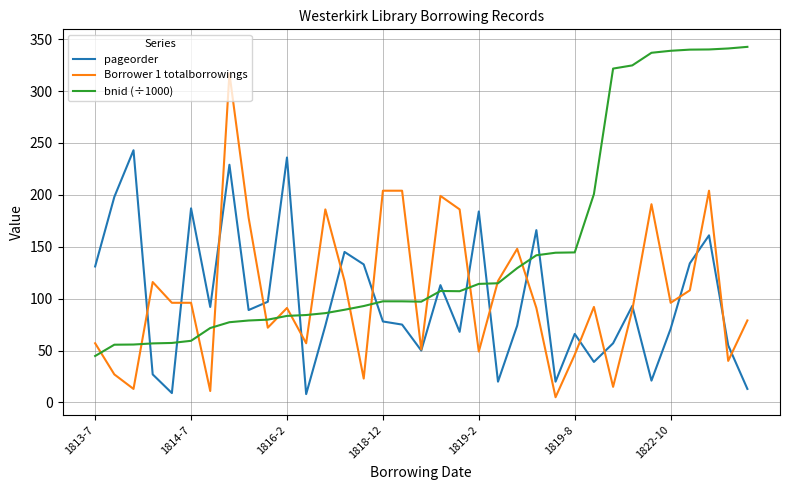

True or false: Borrower 1 totalborrowings has more than 0 points higher than both neighbors.

True